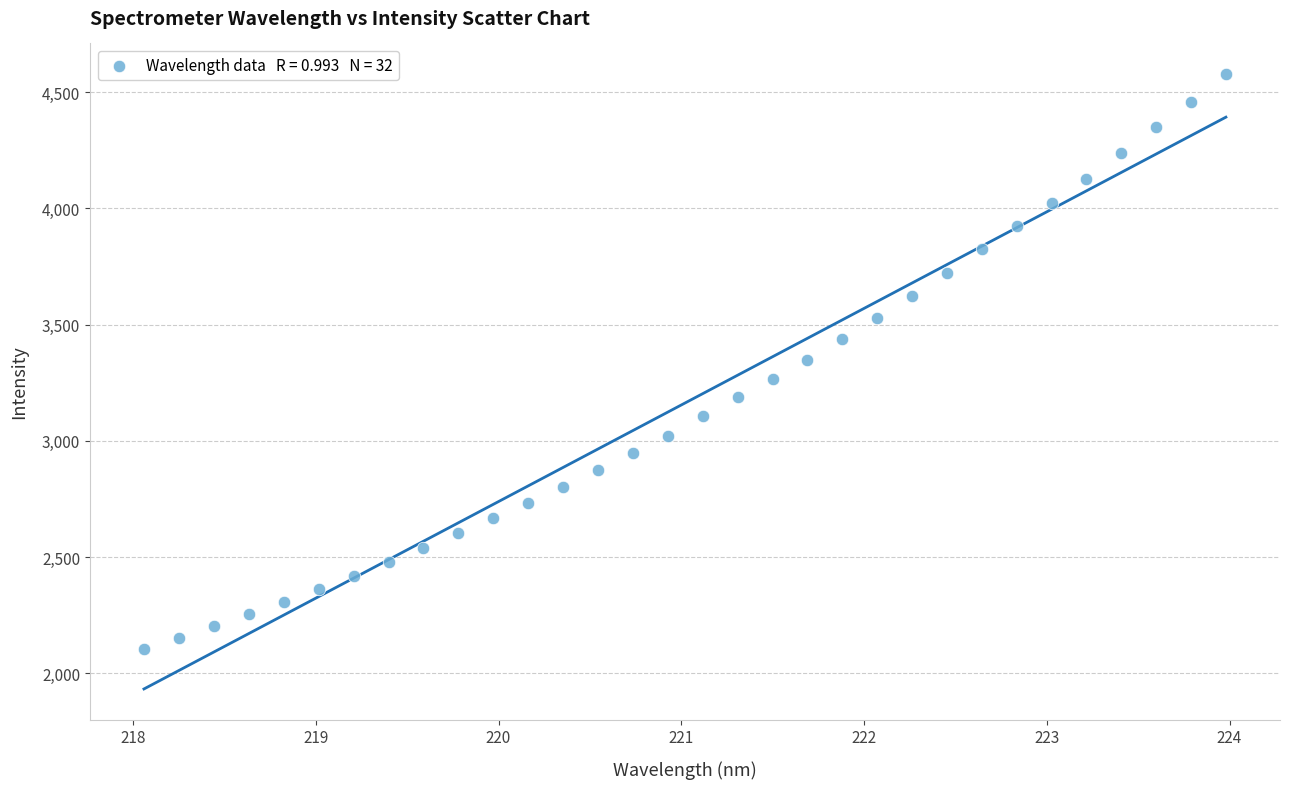

What is the range of Y values (max minus min)?

2474.0